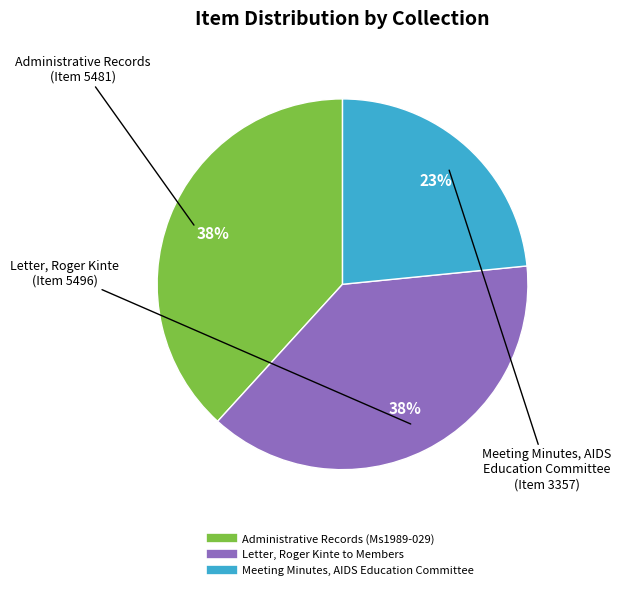

To the nearest percent, what portion does Administrative Records (Ms1989-029) represent?

38%